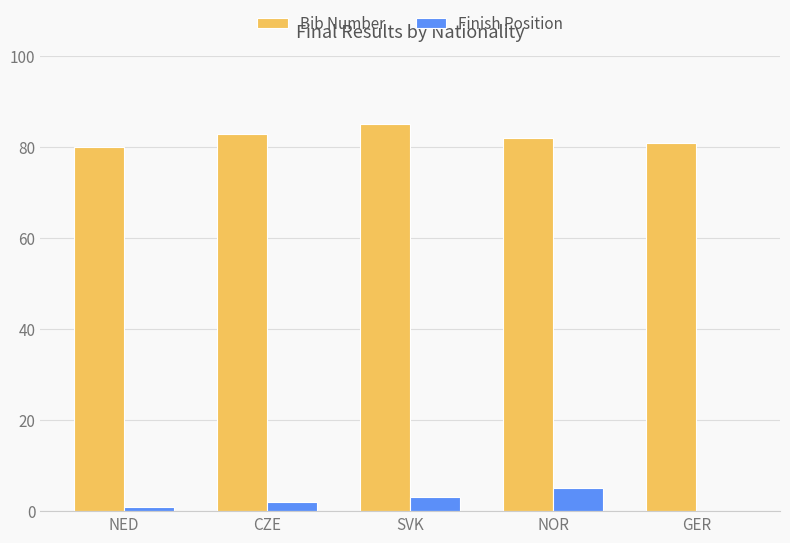

Which series has the largest total across all categories?

Bib Number